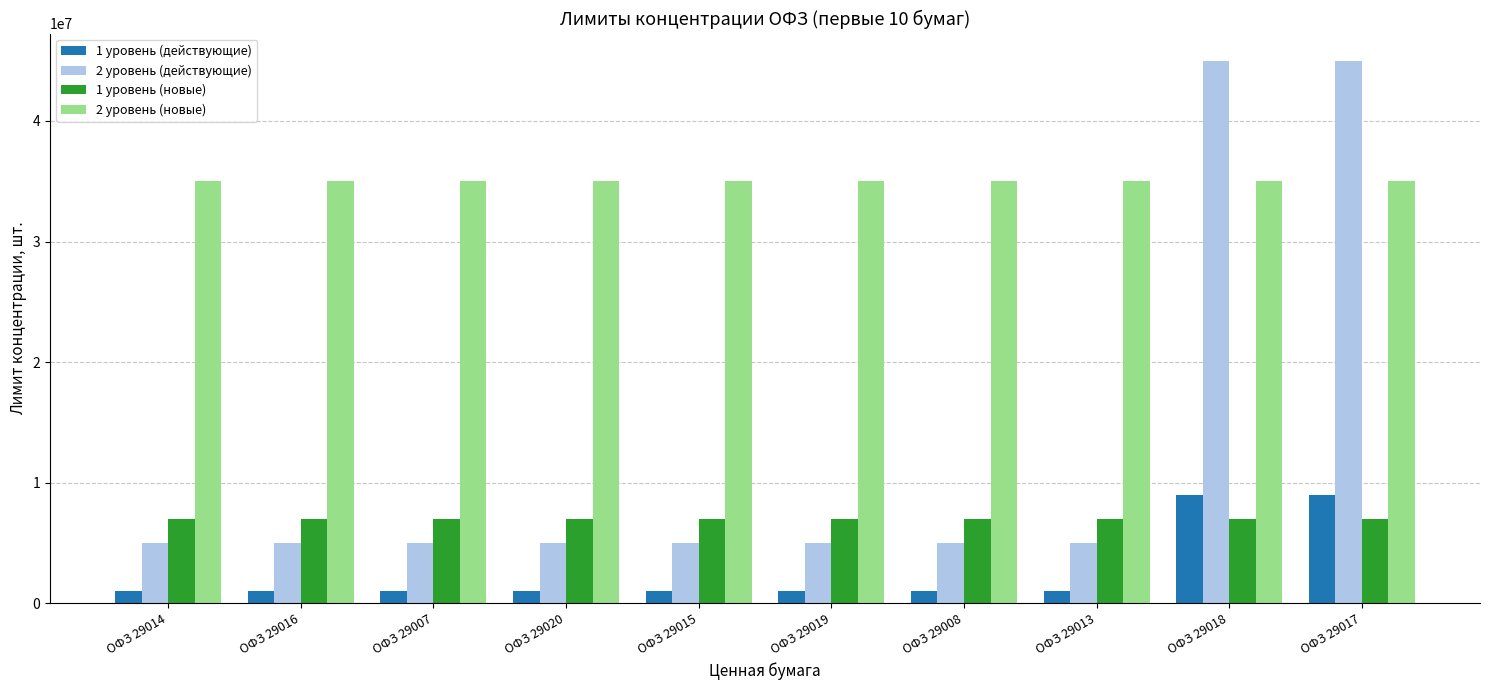

What position from the right is ОФЗ 29015?

6